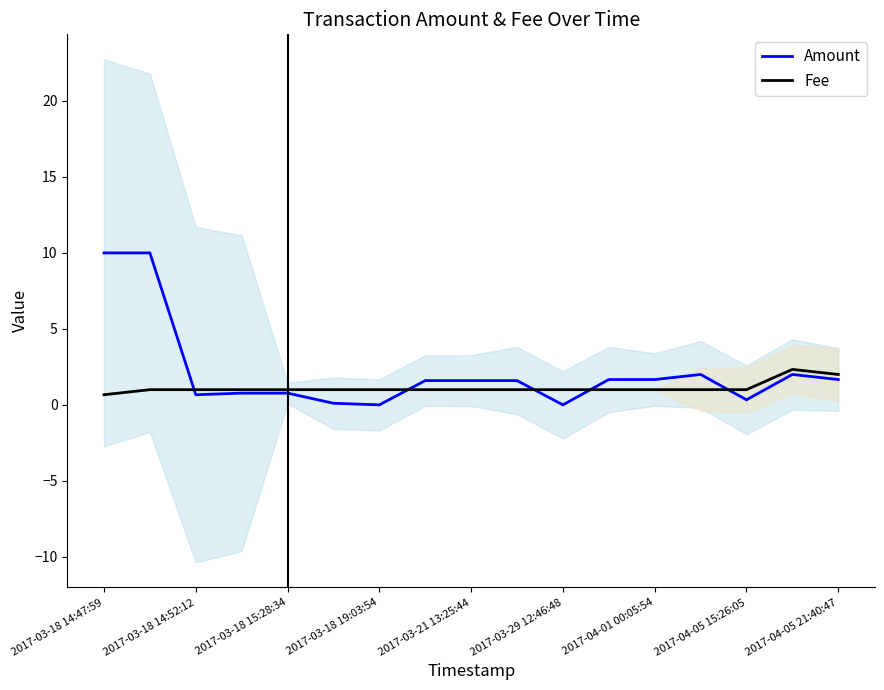

What is the highest value of the Fee series?

2.3